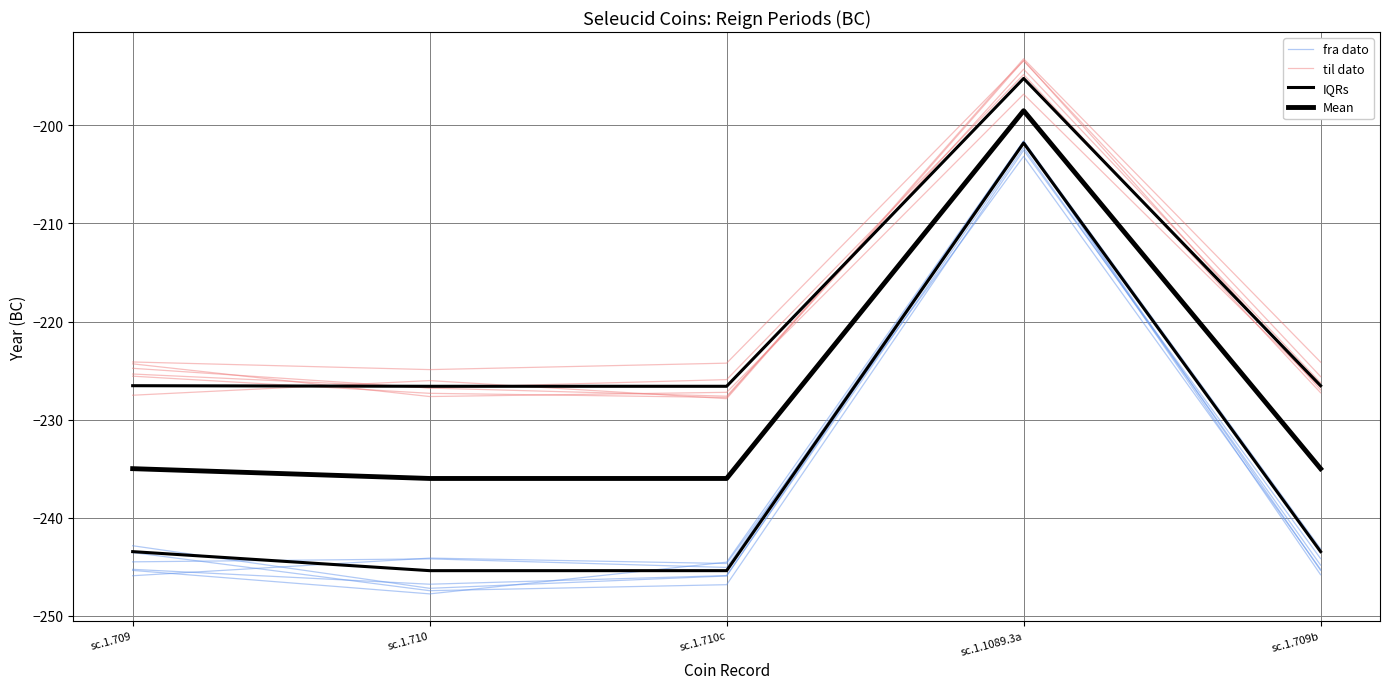

True or false: IQRs and fra dato cross at least once.

False